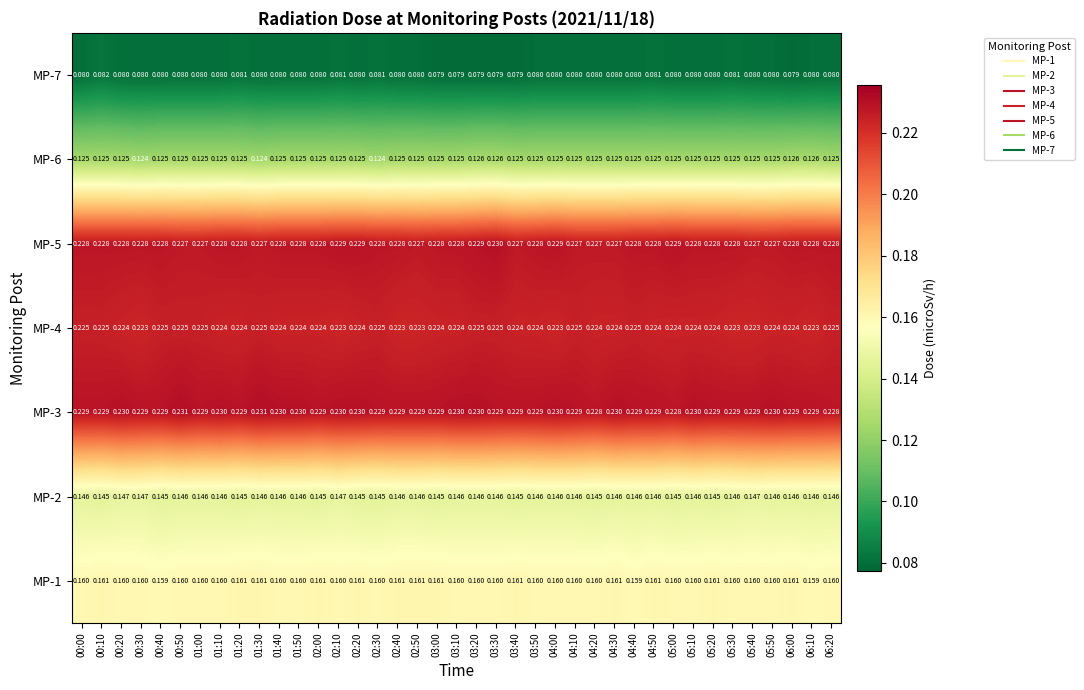

Which series has the largest total across all categories?

MP-3